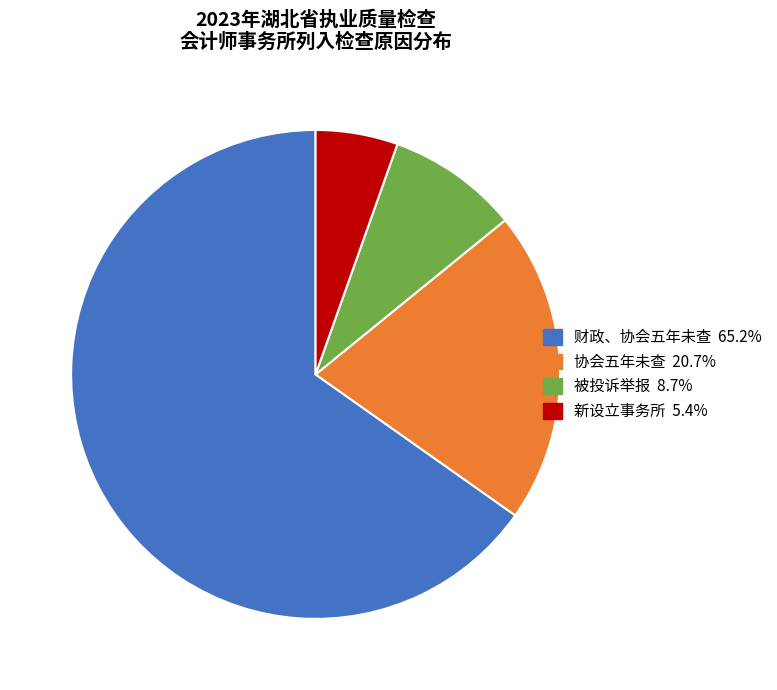

Is the sum of 被投诉举报 and 财政、协会五年未查 greater than half?

Yes